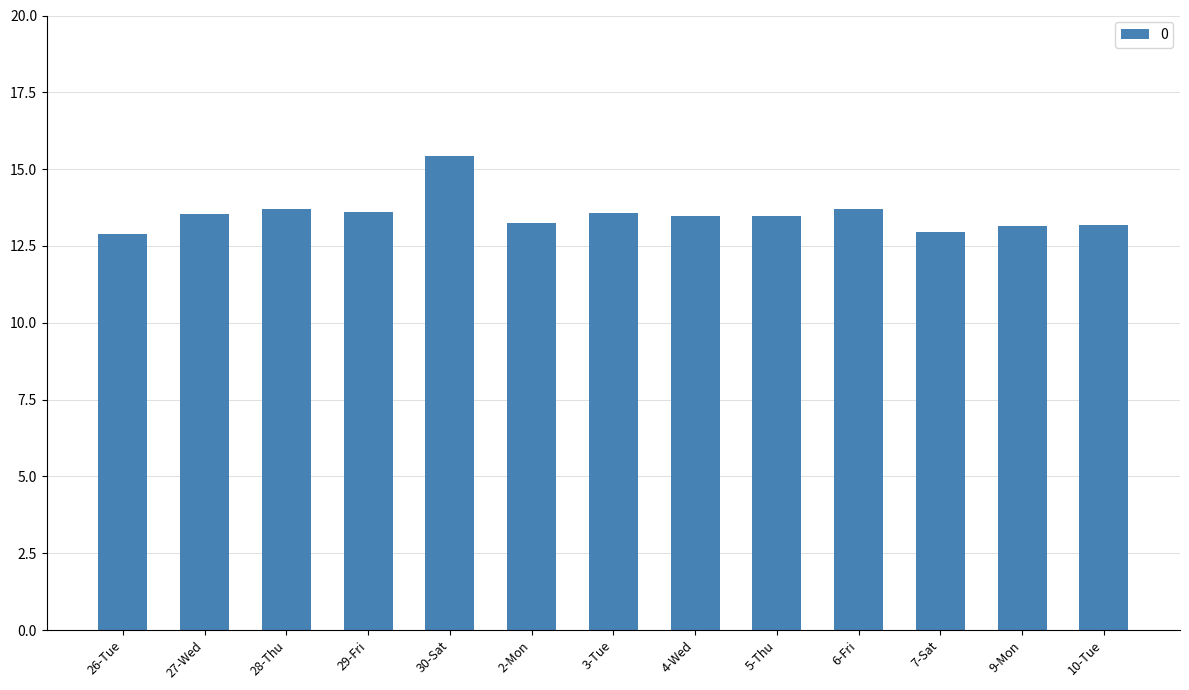

What is the ratio of the value at 10-Tue to the value at 26-Tue?

1.0